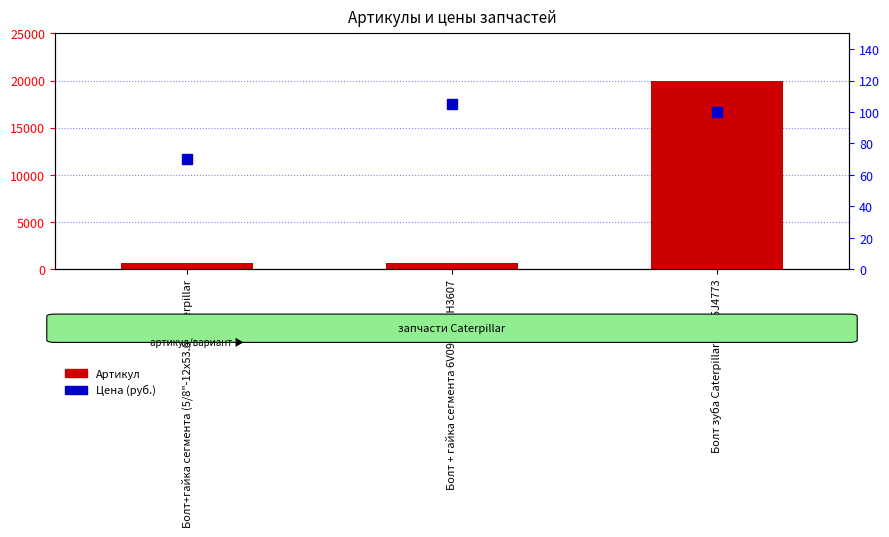

What are all the series names shown in the legend?

Артикул, Цена (руб.)